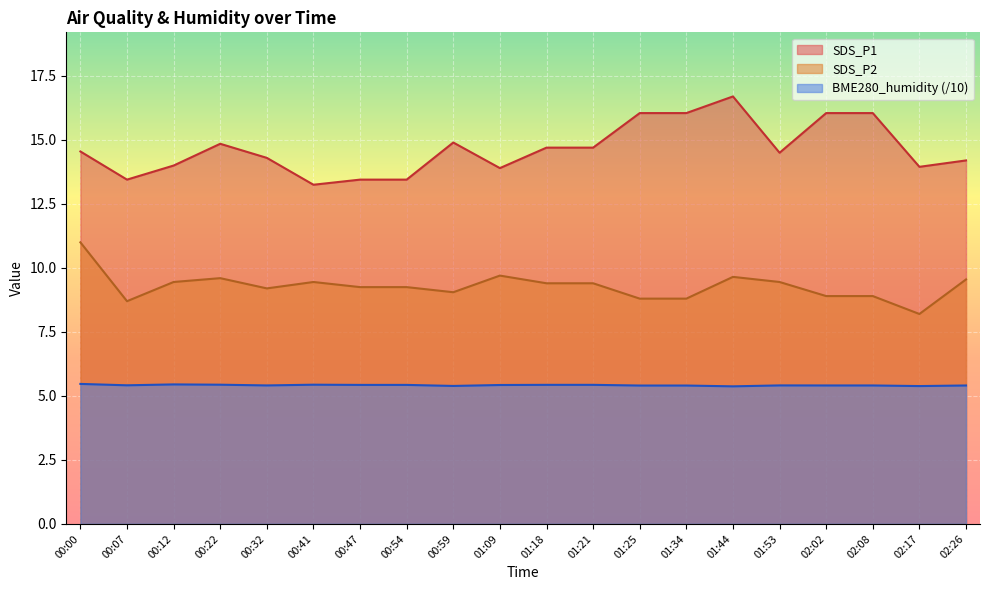

The value of SDS_P1 at 01:34 is 16.1. True or false?

True